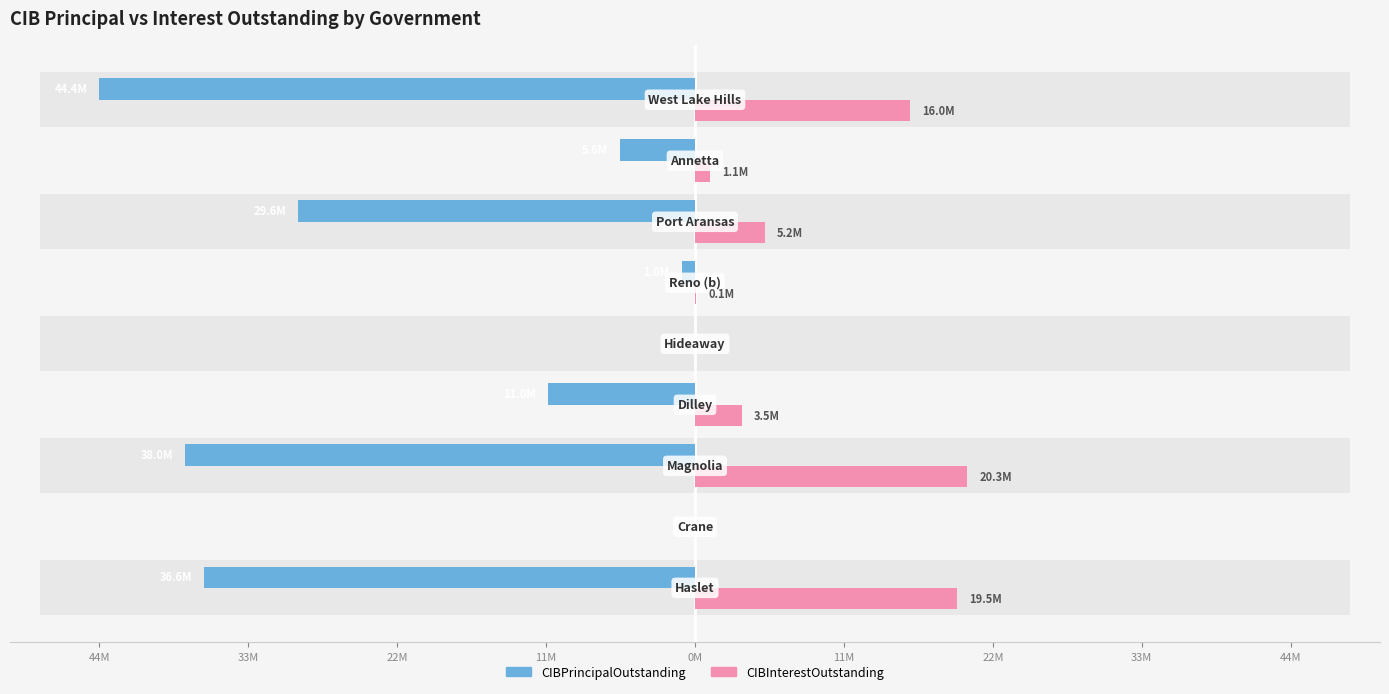

Between 22M and 11M, which is larger?

22M